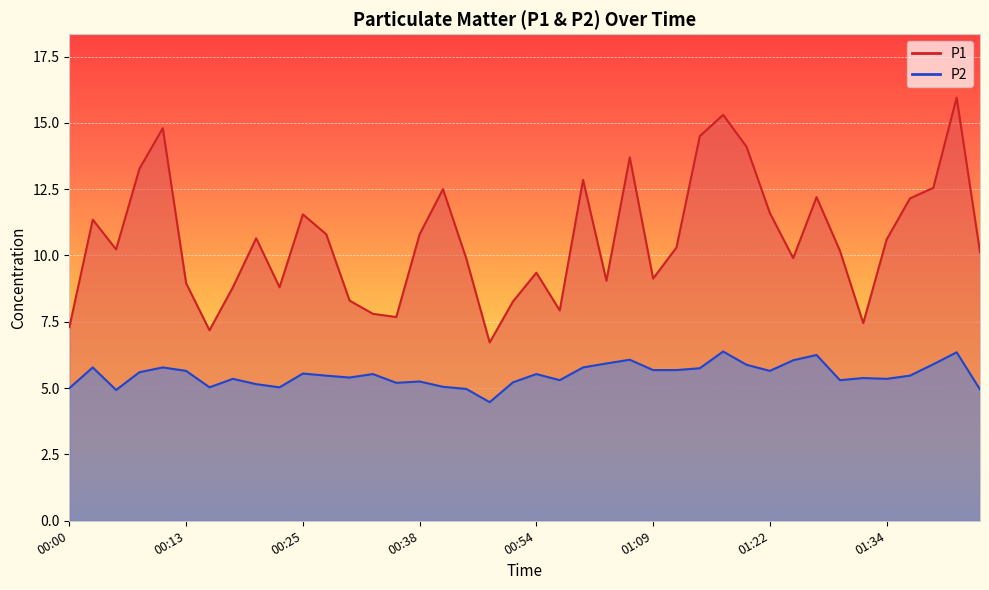

Which series has the largest total across all categories?

P1